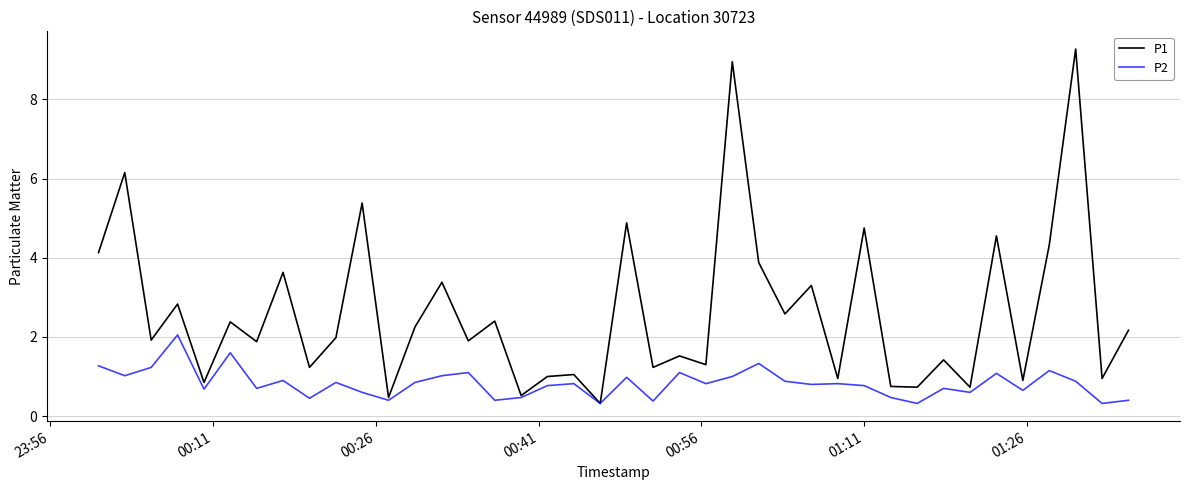

Which series has the largest total across all categories?

P1